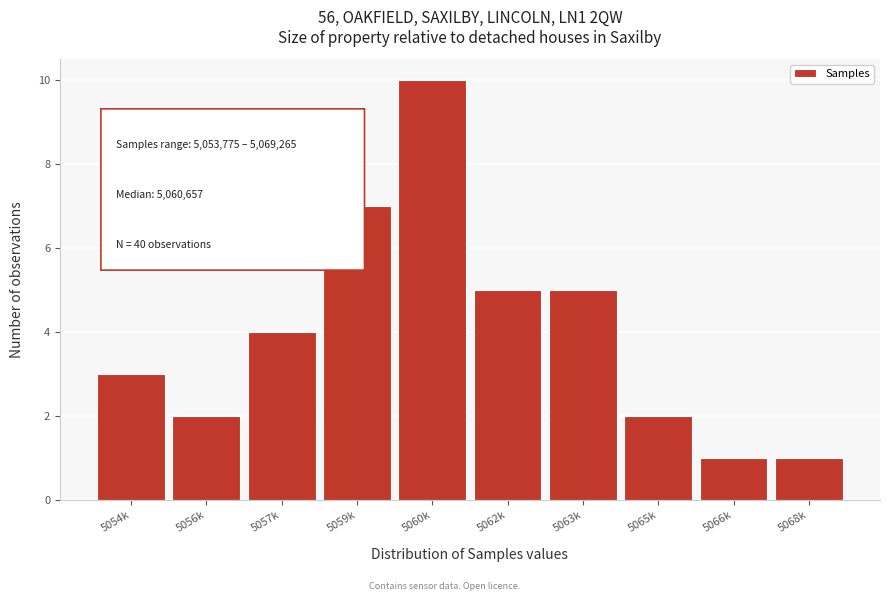

Reading left to right, extract all data points from this chart.

5054k=3	5056k=2	5057k=4	5059k=7	5060k=10	5062k=5	5063k=5	5065k=2	5066k=1	5068k=1